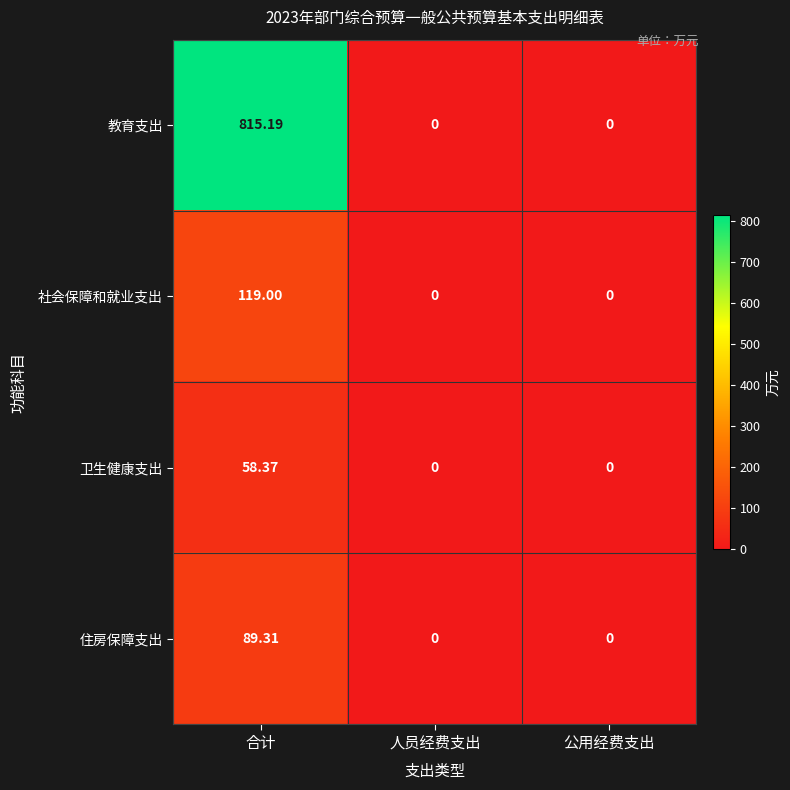

At 合计, list the series in order from smallest to largest.

卫生健康支出, 住房保障支出, 社会保障和就业支出, 教育支出